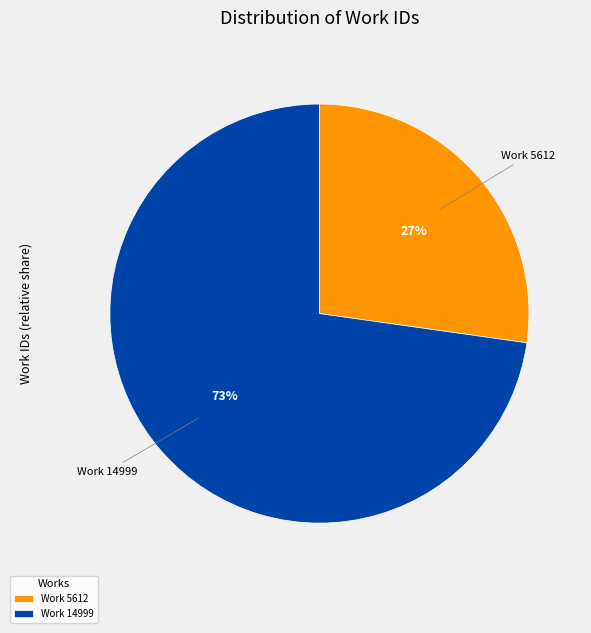

Approximately how many times larger is the value at Work 5612 compared to Work 14999?

0.4